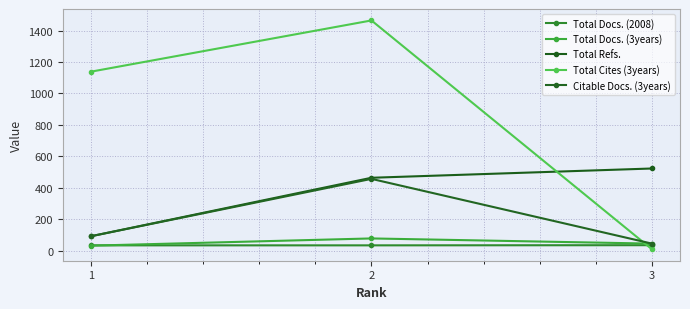

What is the spread (max minus min) of values at 1?

1107